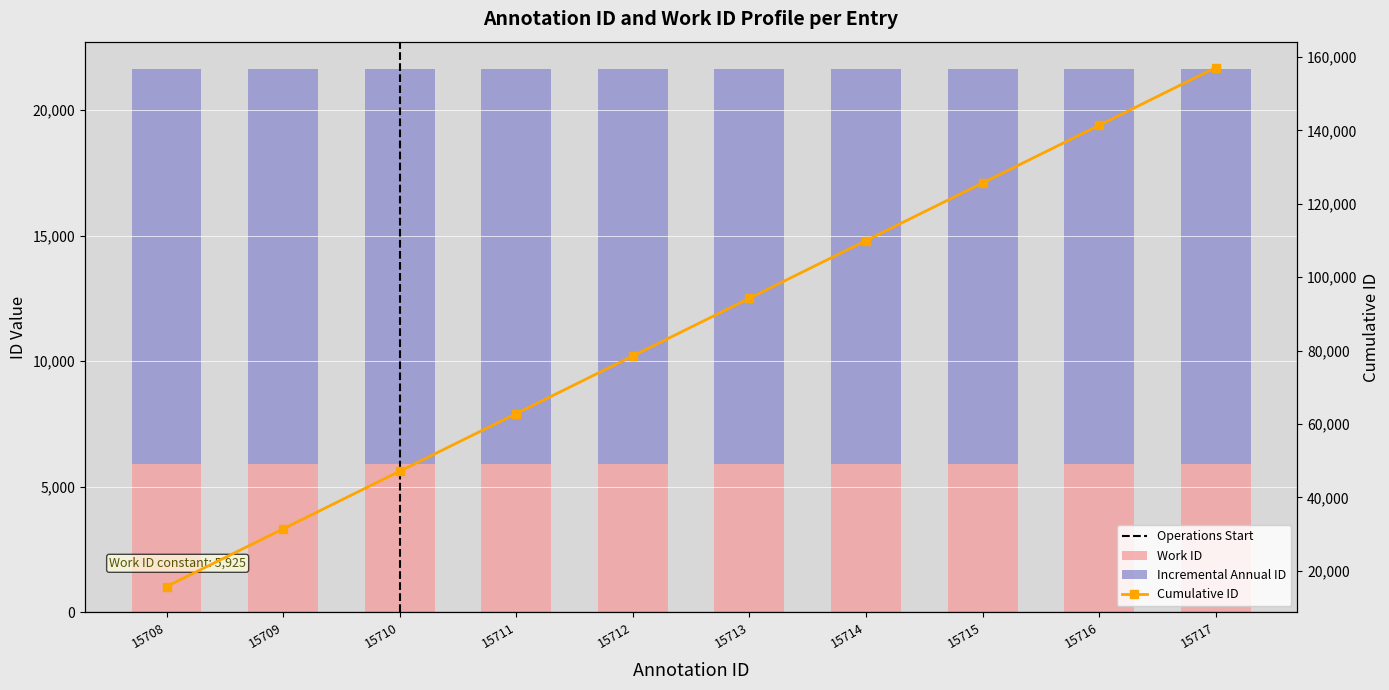

What is the sum of all values?

157125